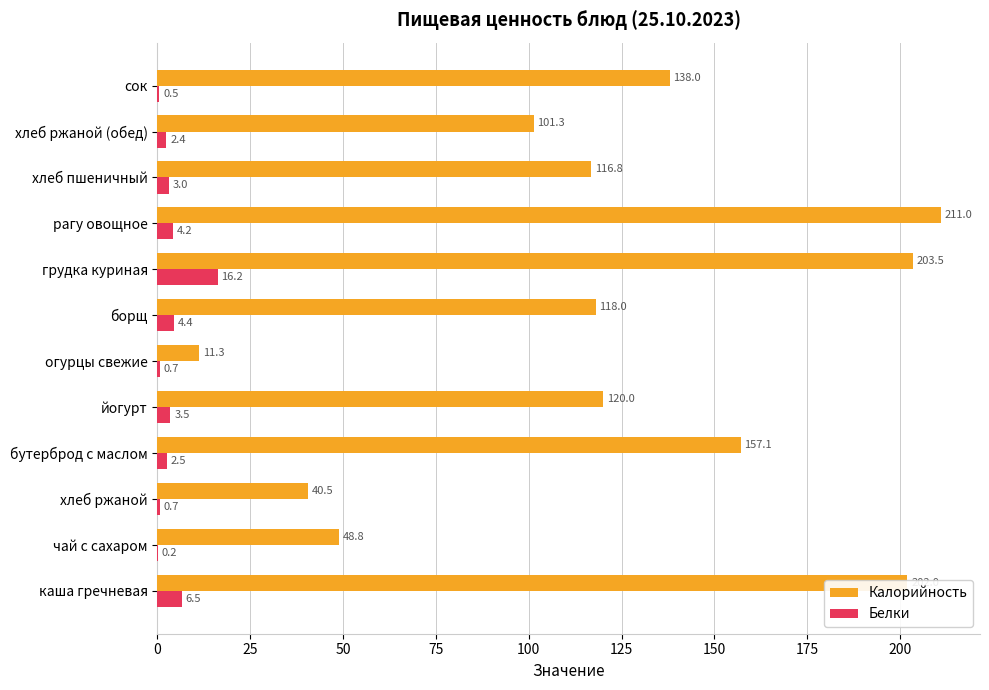

What are all the series names shown in the legend?

Калорийность, Белки